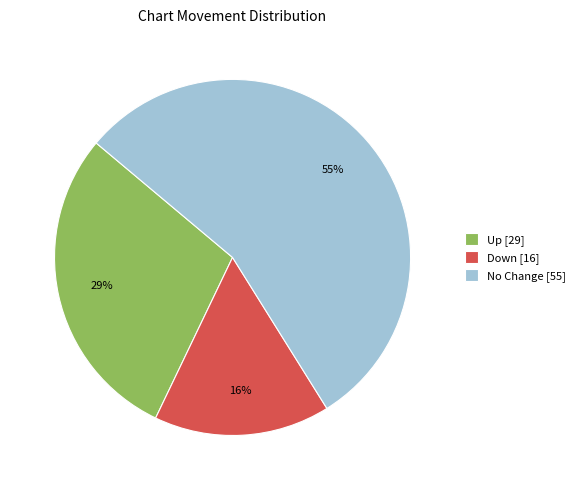

How many slices are in this pie chart?

3